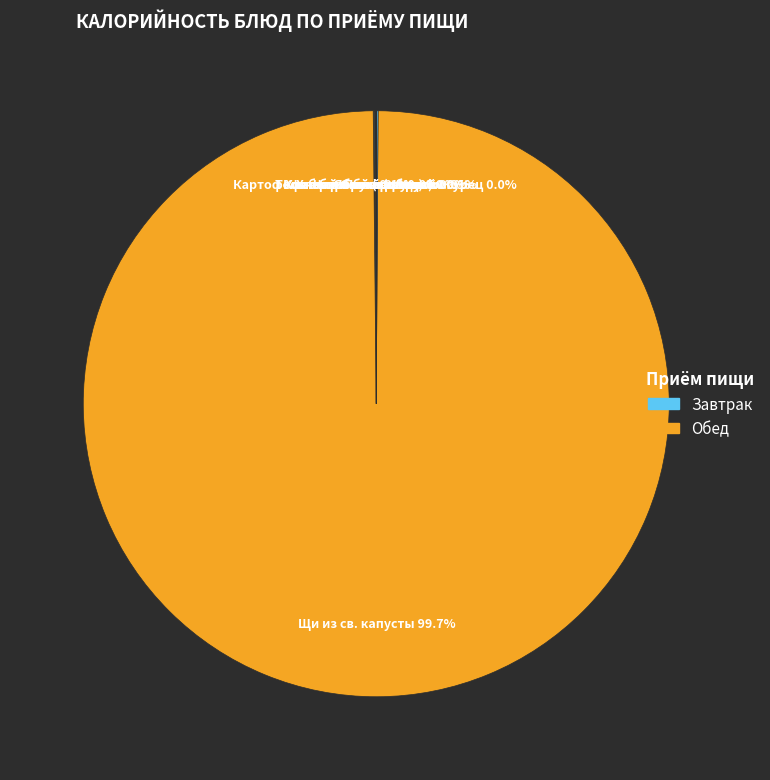

Which category has the biggest portion of the pie?

Щи из св. капусты